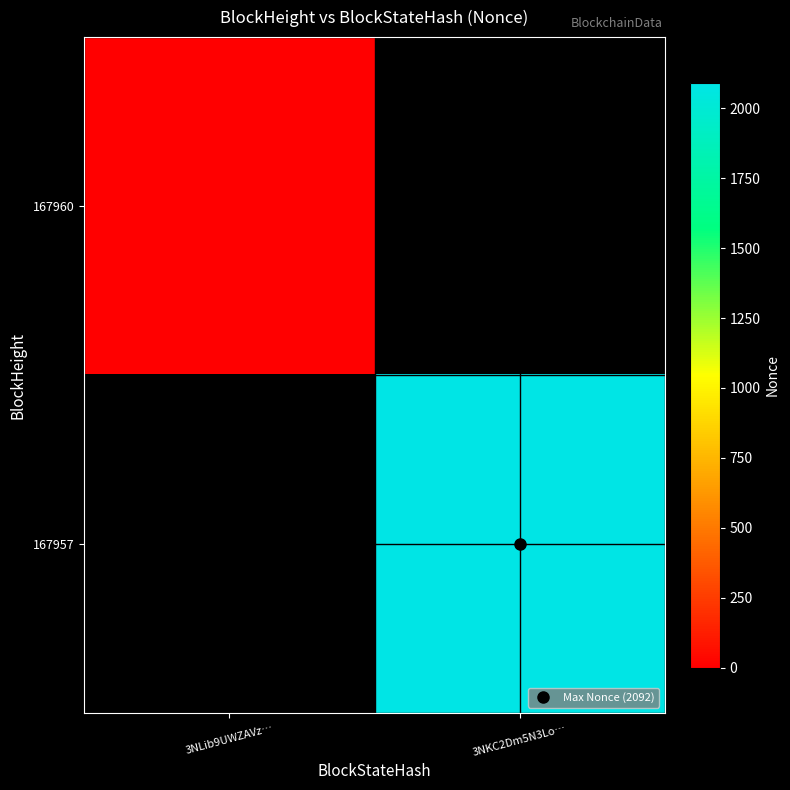

Where is 167960 nearest to the value 0?

3NLib9UWZAVz…